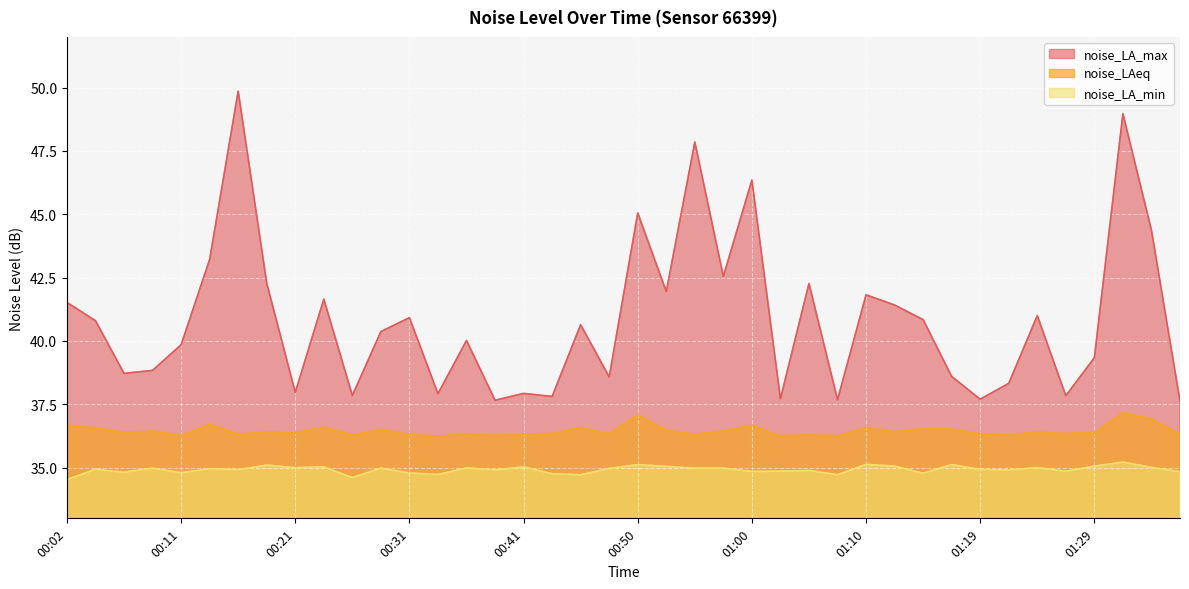

Reading left to right, extract all data points from this chart.

noise_LA_max: 00:02=41.5	00:04=40.8	00:07=38.7	00:09=38.8	00:11=39.9	00:14=43.2	00:16=49.9	00:19=42.3	00:21=38.0	00:24=41.6	00:26=37.9	00:28=40.4	00:31=40.9	00:33=37.9	00:36=40.0	00:38=37.7	00:41=37.9	00:43=37.8	00:45=40.6	00:48=38.6	00:50=45.0	00:53=42.0	00:55=47.9	00:57=42.5	01:00=46.4	01:02=37.7	01:05=42.3	01:07=37.7	01:10=41.8	01:12=41.4	01:14=40.8	01:17=38.6	01:19=37.7	01:22=38.3	01:24=41.0	01:27=37.8	01:29=39.3	01:31=49.0	01:34=44.4	01:36=37.6
noise_LAeq: 00:02=36.7	00:04=36.6	00:07=36.4	00:09=36.5	00:11=36.3	00:14=36.7	00:16=36.3	00:19=36.4	00:21=36.4	00:24=36.6	00:26=36.3	00:28=36.5	00:31=36.3	00:33=36.2	00:36=36.3	00:38=36.3	00:41=36.3	00:43=36.4	00:45=36.6	00:48=36.3	00:50=37.1	00:53=36.5	00:55=36.3	00:57=36.5	01:00=36.7	01:02=36.2	01:05=36.3	01:07=36.2	01:10=36.6	01:12=36.4	01:14=36.5	01:17=36.5	01:19=36.3	01:22=36.3	01:24=36.4	01:27=36.4	01:29=36.4	01:31=37.2	01:34=36.9	01:36=36.3
noise_LA_min: 00:02=34.5	00:04=34.9	00:07=34.8	00:09=35.0	00:11=34.8	00:14=35.0	00:16=34.9	00:19=35.1	00:21=35.0	00:24=35.0	00:26=34.6	00:28=35.0	00:31=34.8	00:33=34.7	00:36=35.0	00:38=34.9	00:41=35.0	00:43=34.8	00:45=34.7	00:48=35.0	00:50=35.1	00:53=35.0	00:55=35.0	00:57=35.0	01:00=34.9	01:02=34.9	01:05=34.9	01:07=34.7	01:10=35.1	01:12=35.1	01:14=34.8	01:17=35.1	01:19=34.9	01:22=34.9	01:24=35.0	01:27=34.9	01:29=35.1	01:31=35.2	01:34=35.0	01:36=34.8